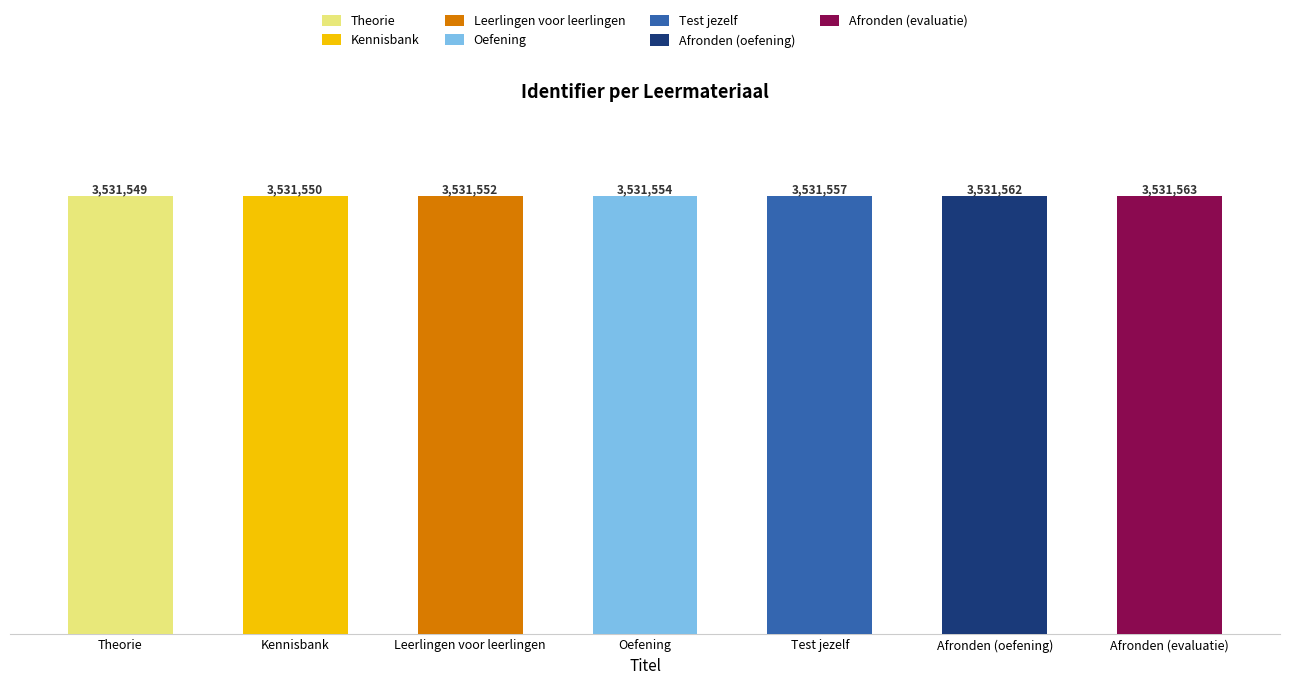

Which has a higher value, Leerlingen voor leerlingen or Oefening?

Oefening